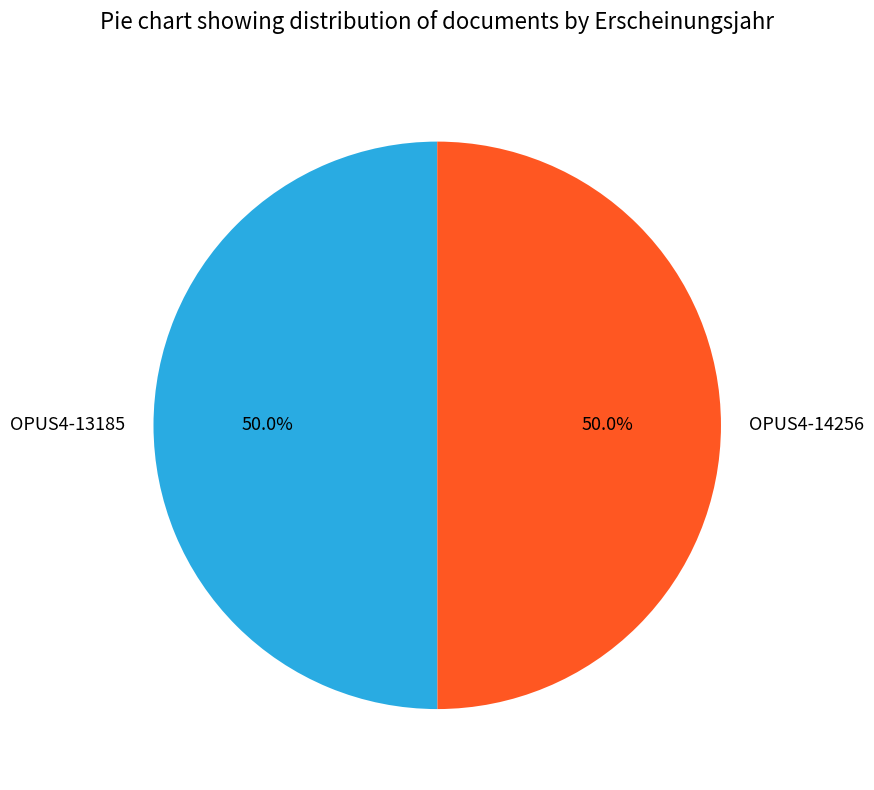

Do OPUS4-14256 and OPUS4-13185 together represent more than half of the pie?

Yes